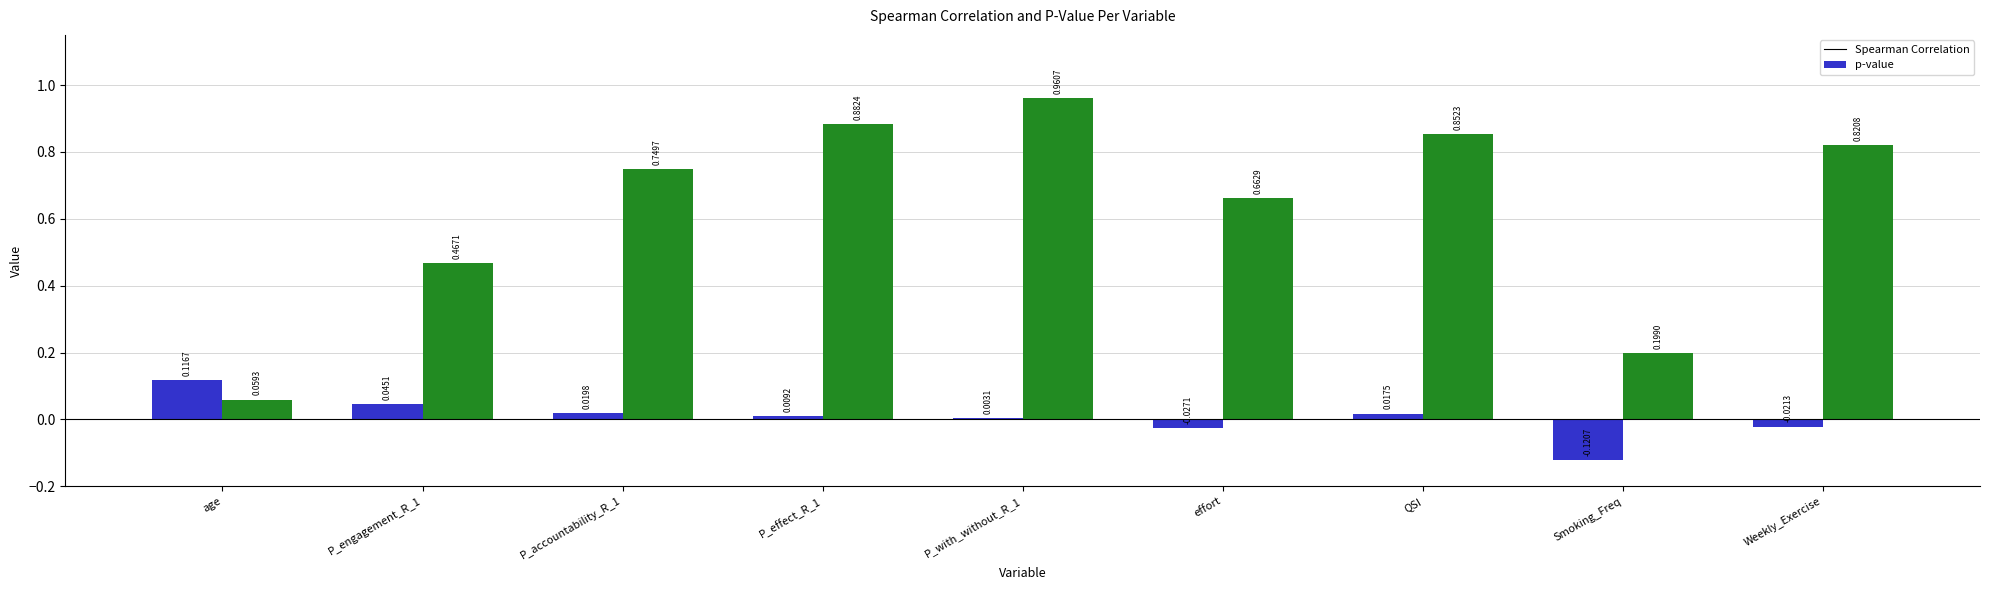

What is the total value across all series at effort?

0.6